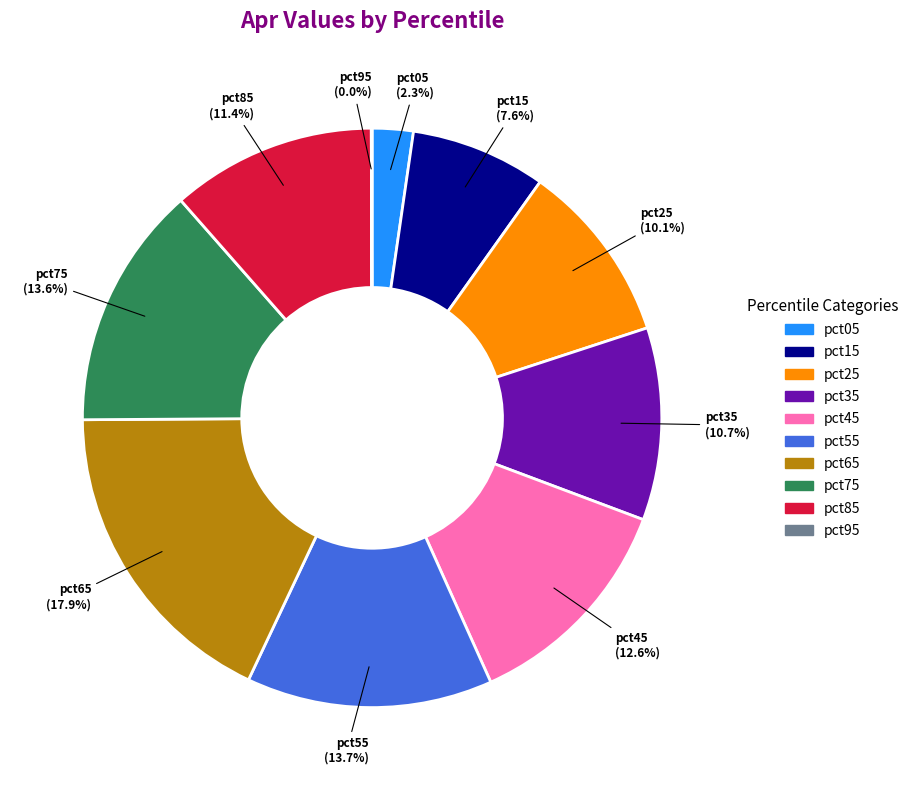

Which has a higher value, pct35 or pct55?

pct55